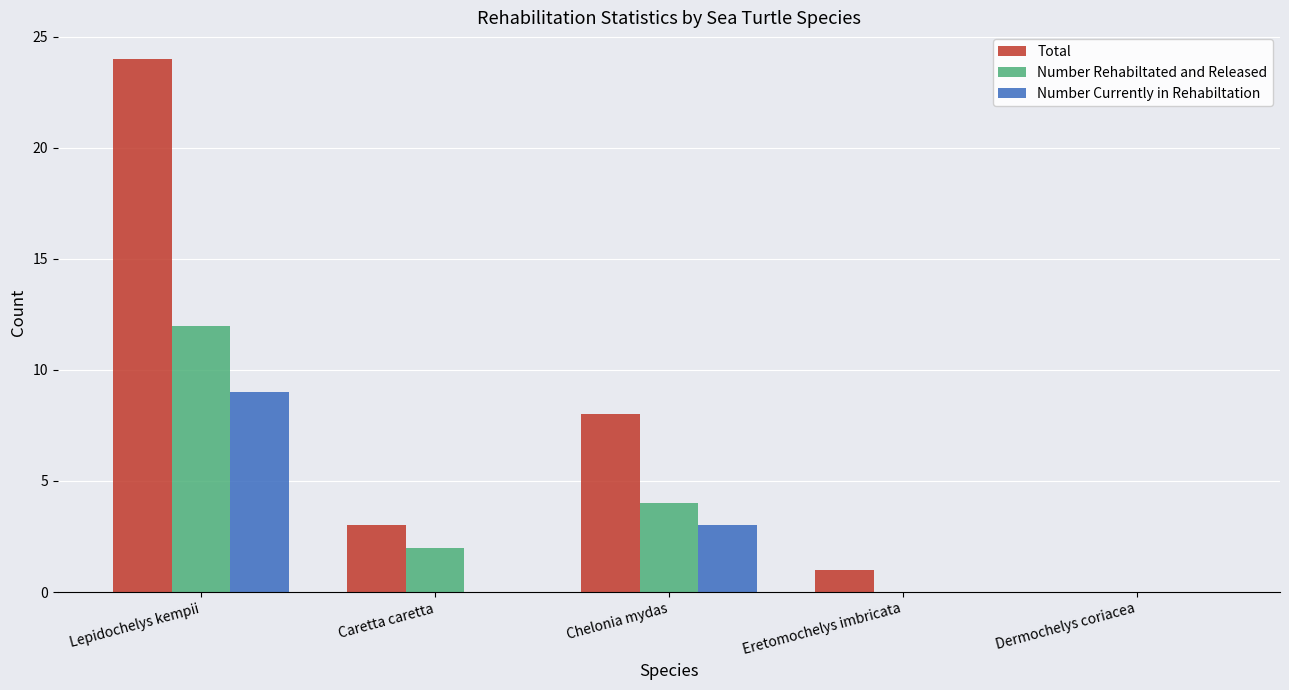

What is the sum of all Number Rehabiltated and Released values?

18